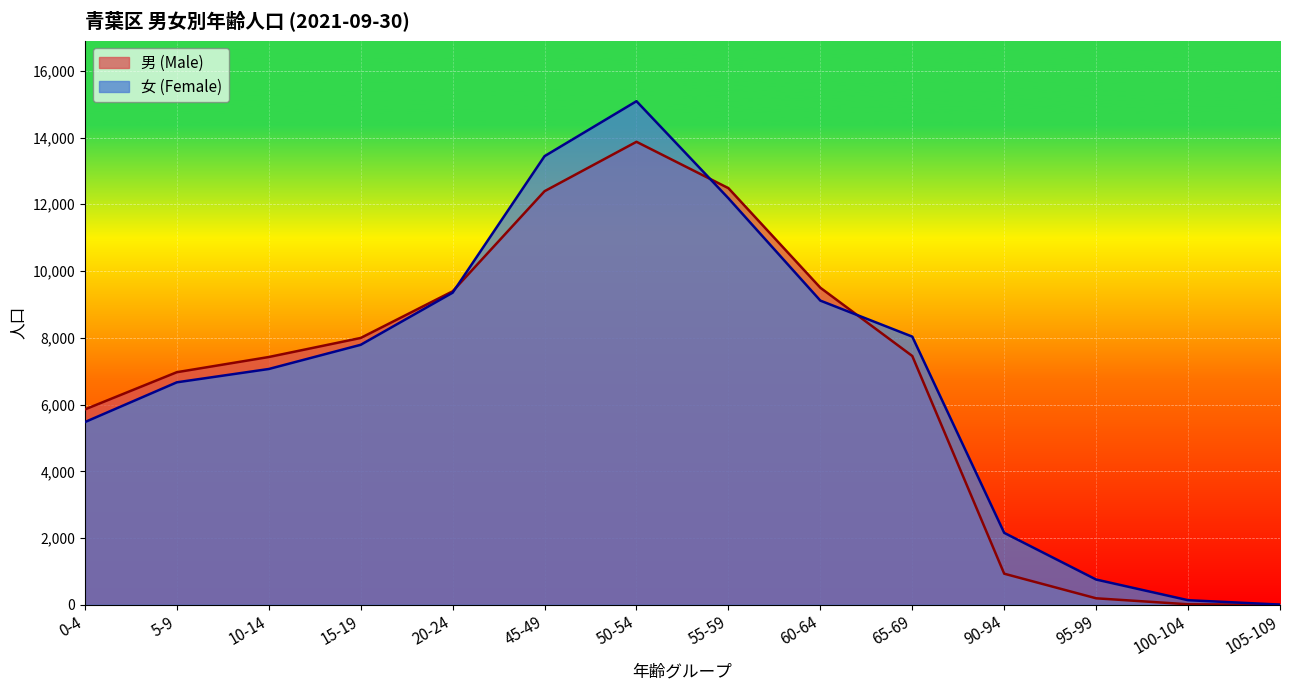

What are all the series names shown in the legend?

男 (Male), 女 (Female)